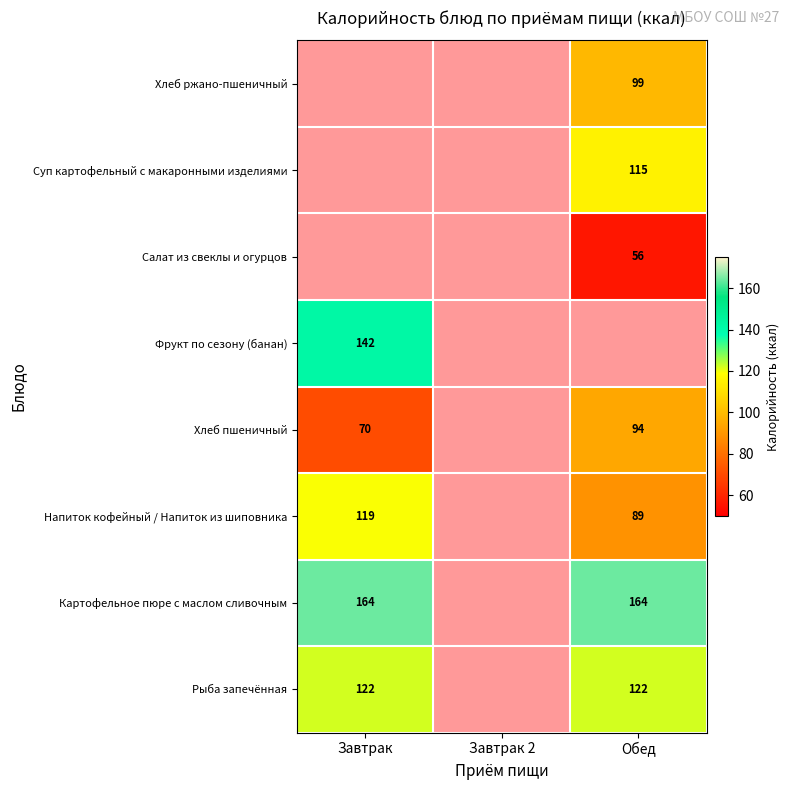

Is it true that Фрукт по сезону (банан) equals 142 at Завтрак?

True